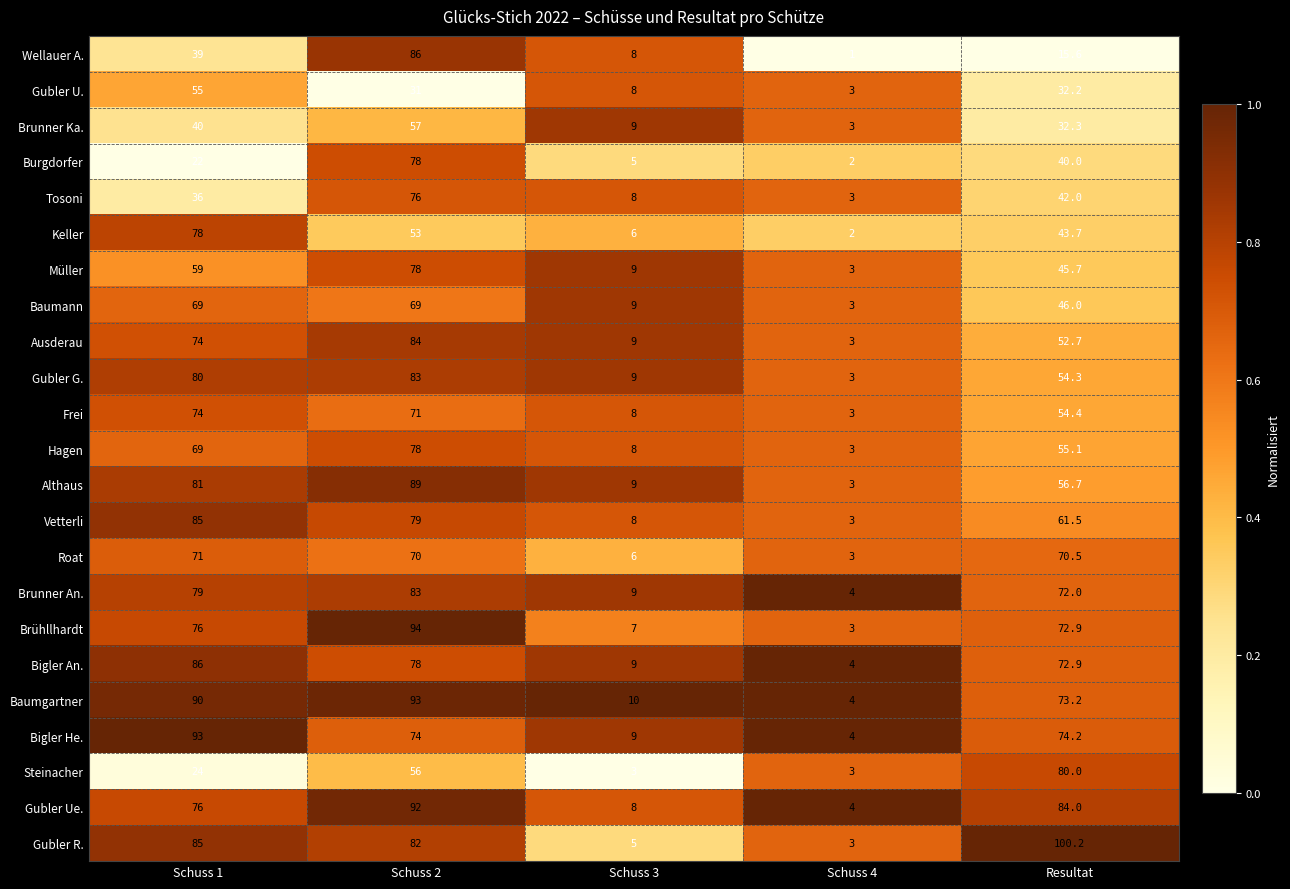

Which series has the widest spread of values?

Gubler R.